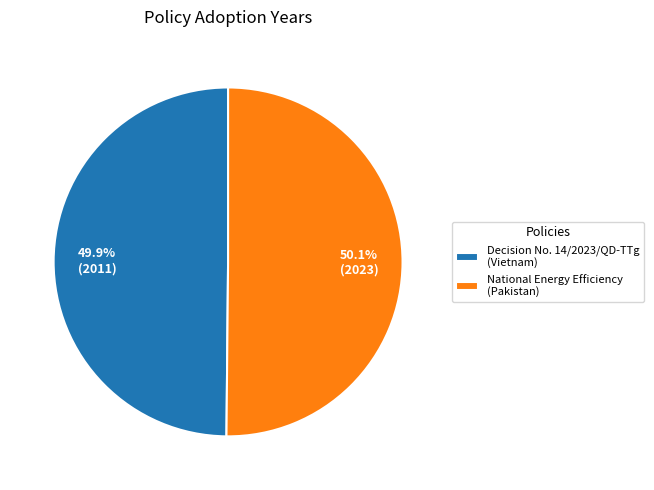

How many segments does this pie chart have?

2